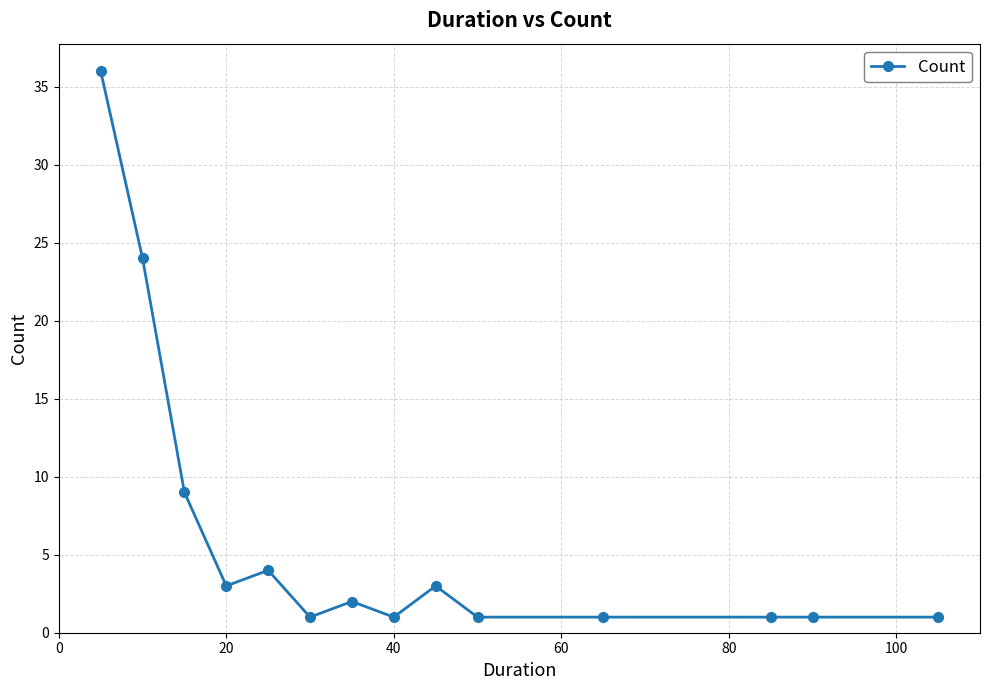

What is the value of the 12th point from the left?

1